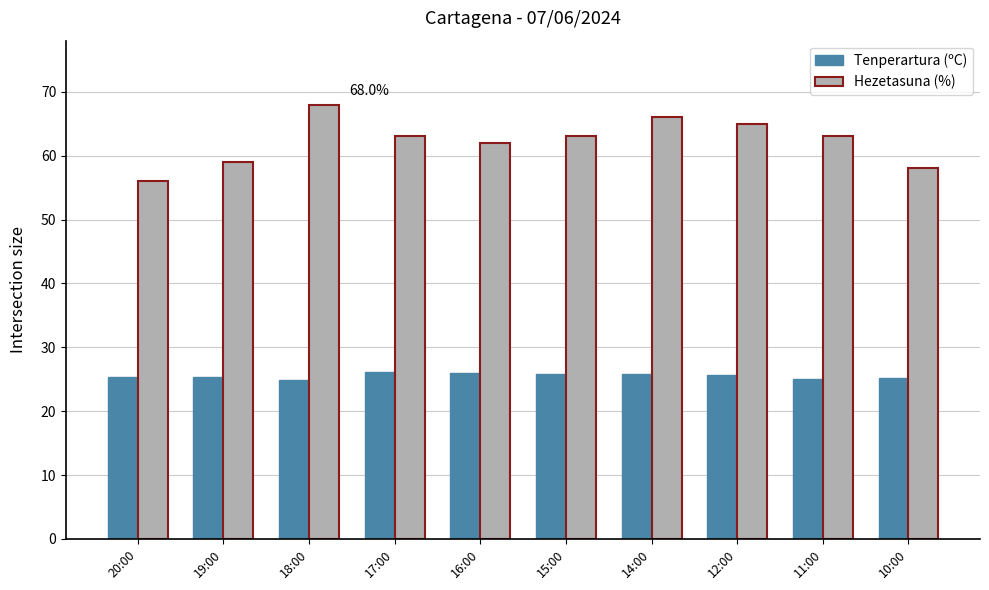

What is the difference between the highest and lowest values at 16:00?

36.1